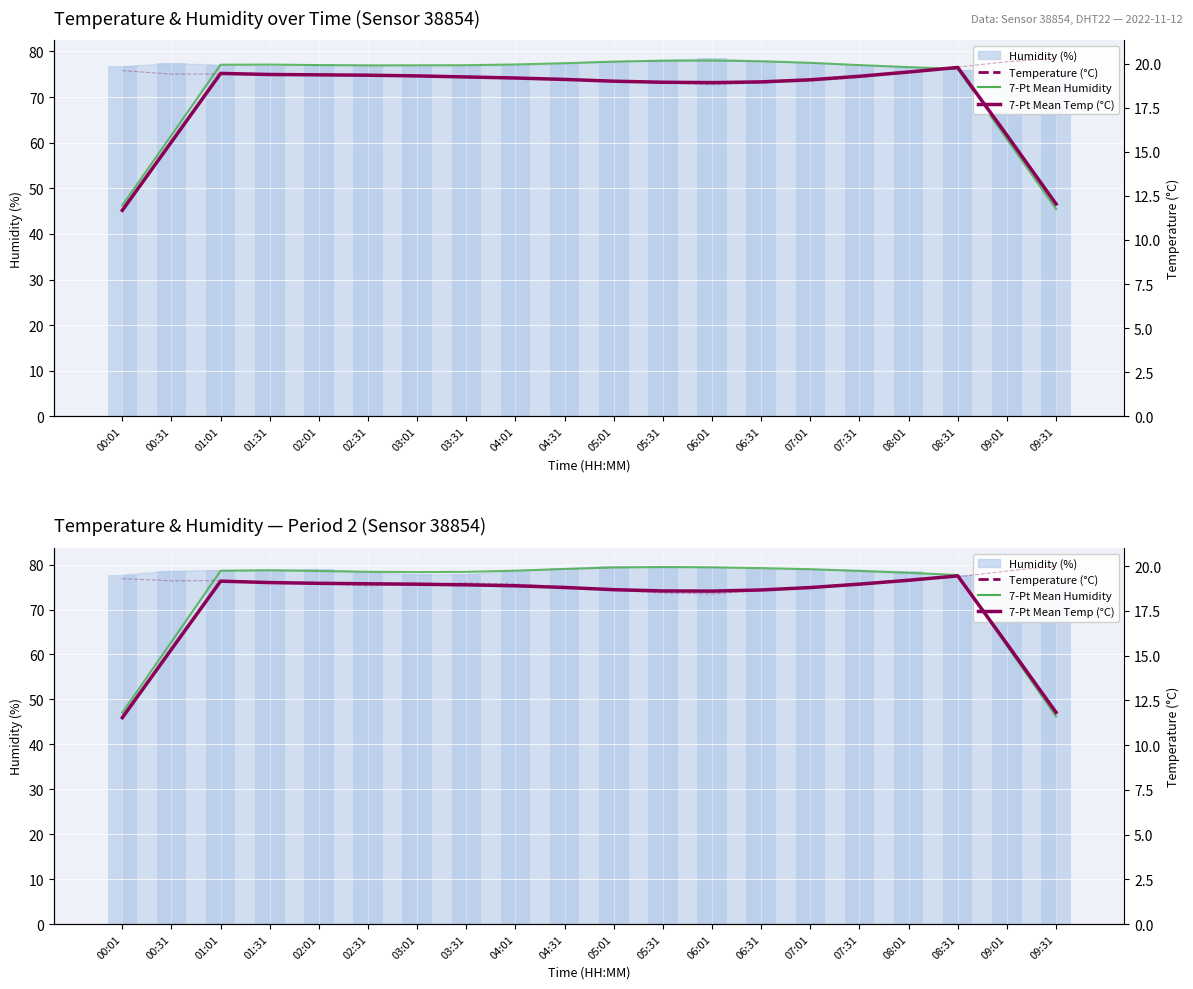

Which series has the largest range (max minus min)?

7-Pt Mean Humidity